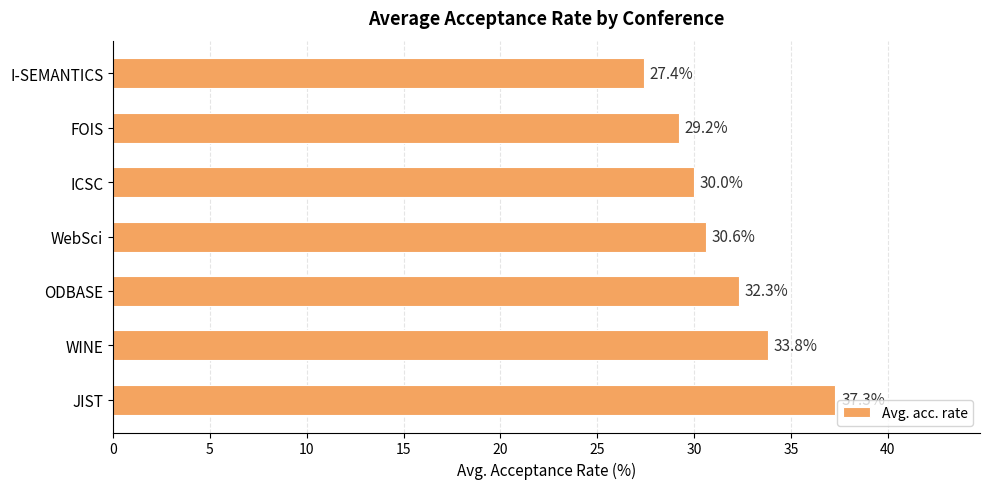

At which label is the value closest to 32?

ODBASE